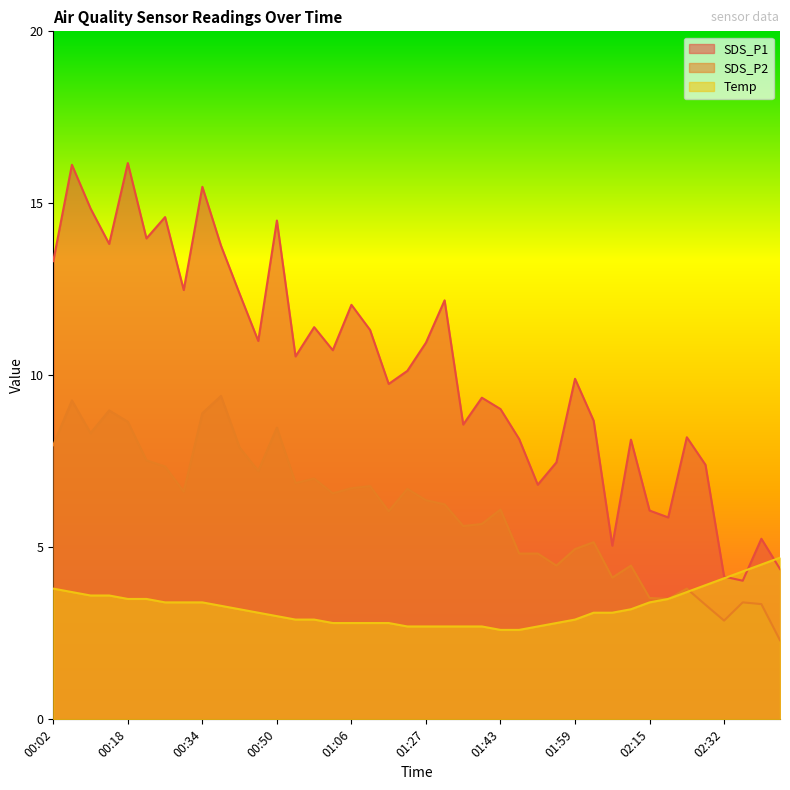

How many lines are shown in the chart?

3